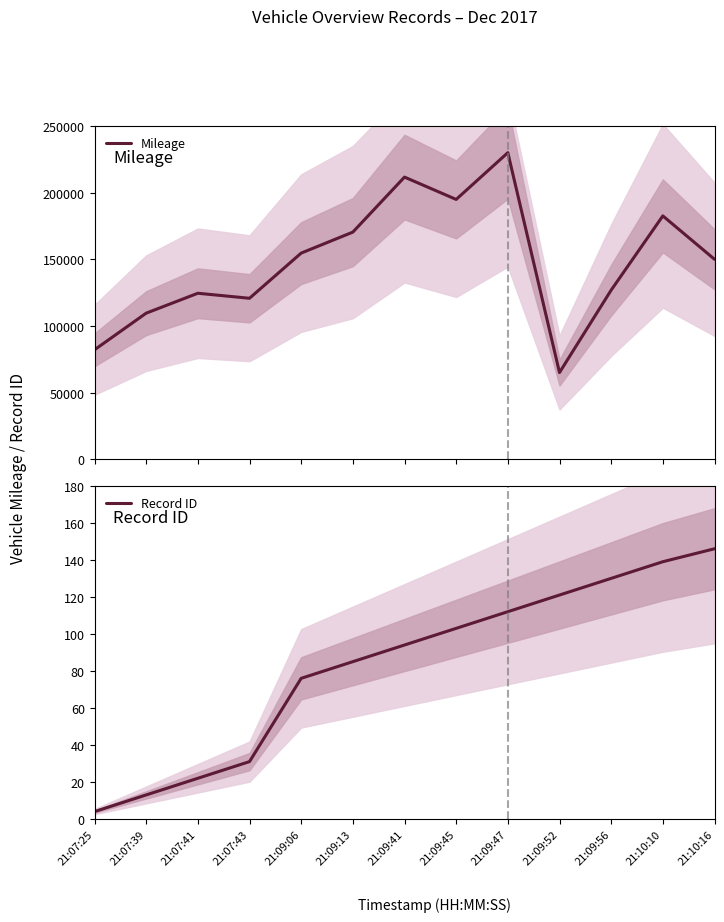

What is the smallest value displayed?

4